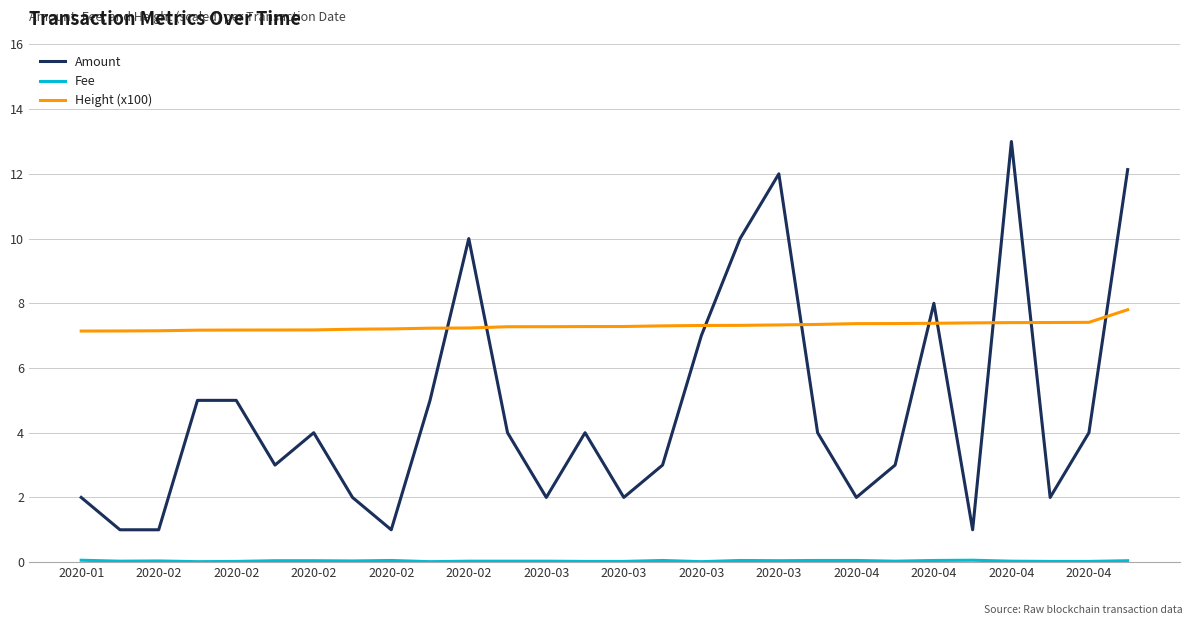

What is the maximum value for Amount?

13.0